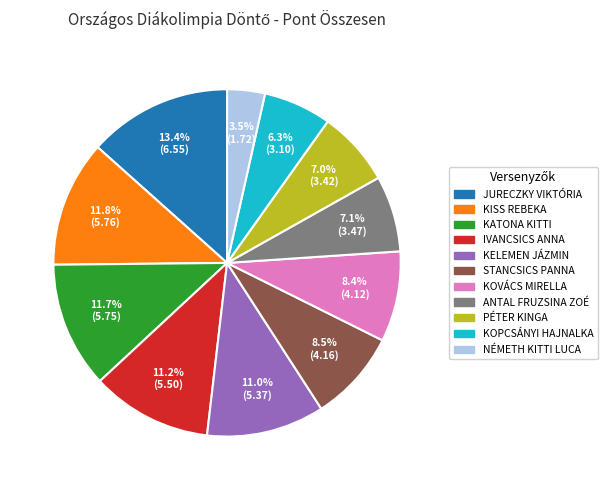

What portion of the pie excludes KOPCSÁNYI HAJNALKA?

93.7%